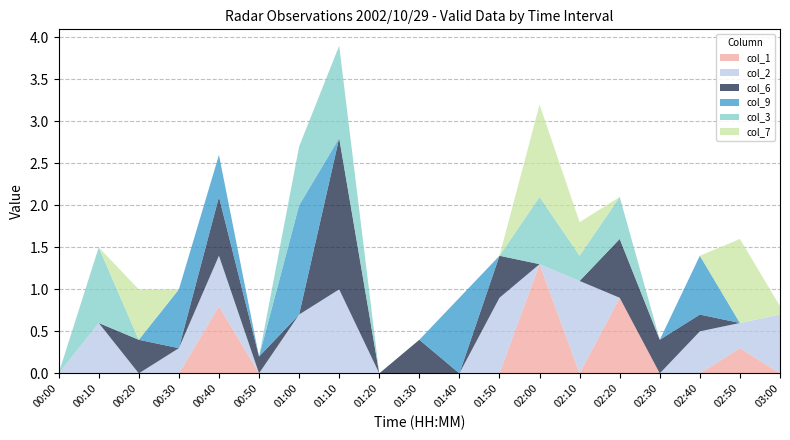

Reading left to right, what are all the values shown in this chart?

col_1: 999.0	999.0	999.0	999.0	0.8	999.0	999.0	999.0	999.0	999.0	999.0	999.0	1.3	999.0	0.9	999.0	999.0	0.3	999.0
col_2: 999.0	0.6	999.0	0.3	0.6	999.0	0.7	1.0	999.0	999.0	999.0	0.9	999.0	1.1	999.0	999.0	0.5	0.3	0.7
col_6: 999.0	999.0	0.4	999.0	0.7	0.2	999.0	1.8	999.0	0.4	999.0	0.5	999.0	999.0	0.7	0.4	0.2	999.0	999.0
col_9: 999.0	999.0	999.0	0.7	0.5	999.0	1.3	999.0	999.0	999.0	0.9	999.0	999.0	999.0	999.0	999.0	0.7	999.0	999.0
col_3: 999.0	0.9	999.0	999.0	999.0	999.0	0.7	1.1	999.0	999.0	999.0	999.0	0.8	0.3	0.5	999.0	999.0	999.0	999.0
col_7: 999.0	999.0	0.6	999.0	999.0	999.0	999.0	999.0	999.0	999.0	999.0	999.0	1.1	0.4	999.0	999.0	999.0	1.0	0.1